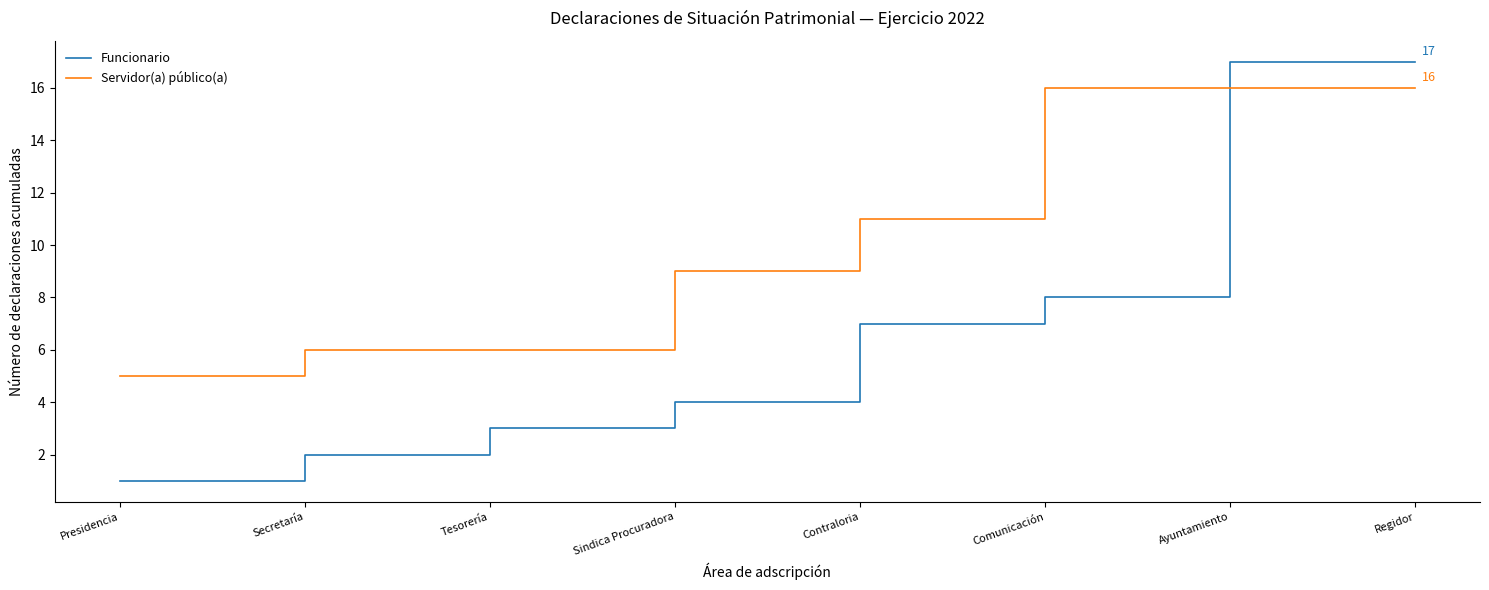

True or false: Funcionario has more than 2 points higher than both neighbors.

False